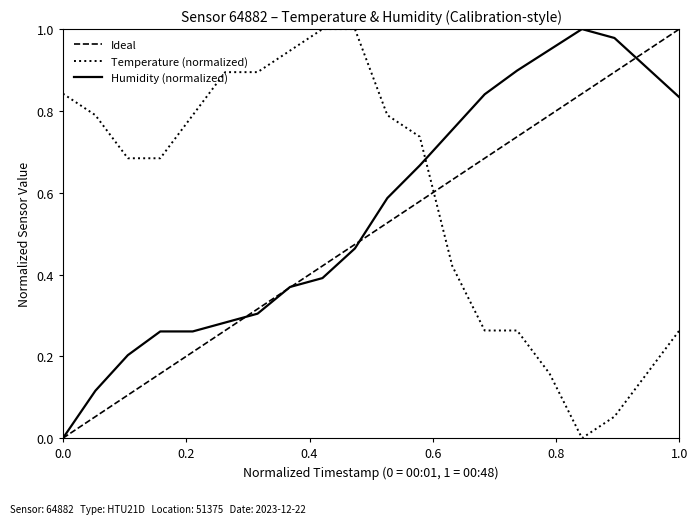

True or false: Temperature (normalized) and Ideal intersect in this chart.

True